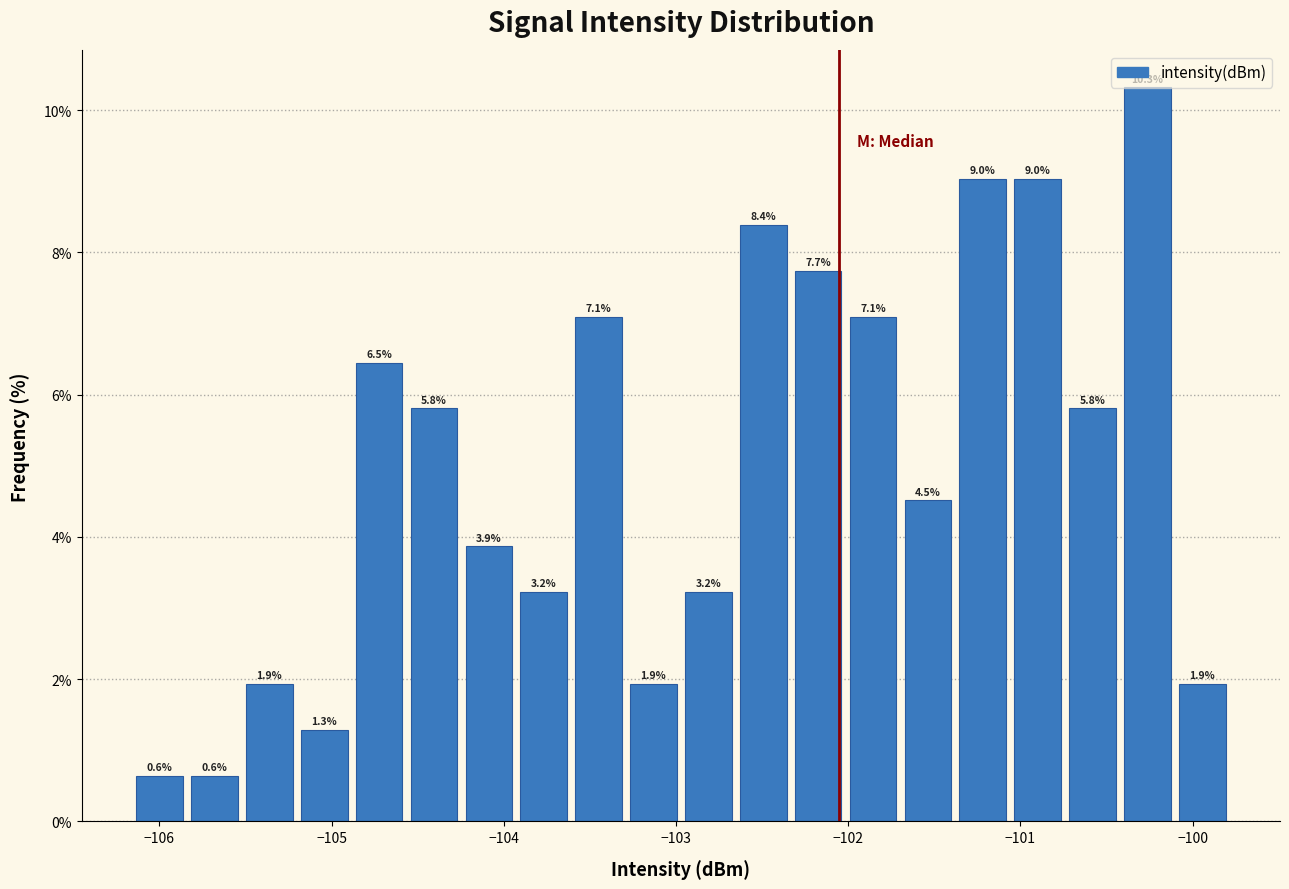

Read against the x-axis, roughly where is the centre of the tallest bar?

-100.3